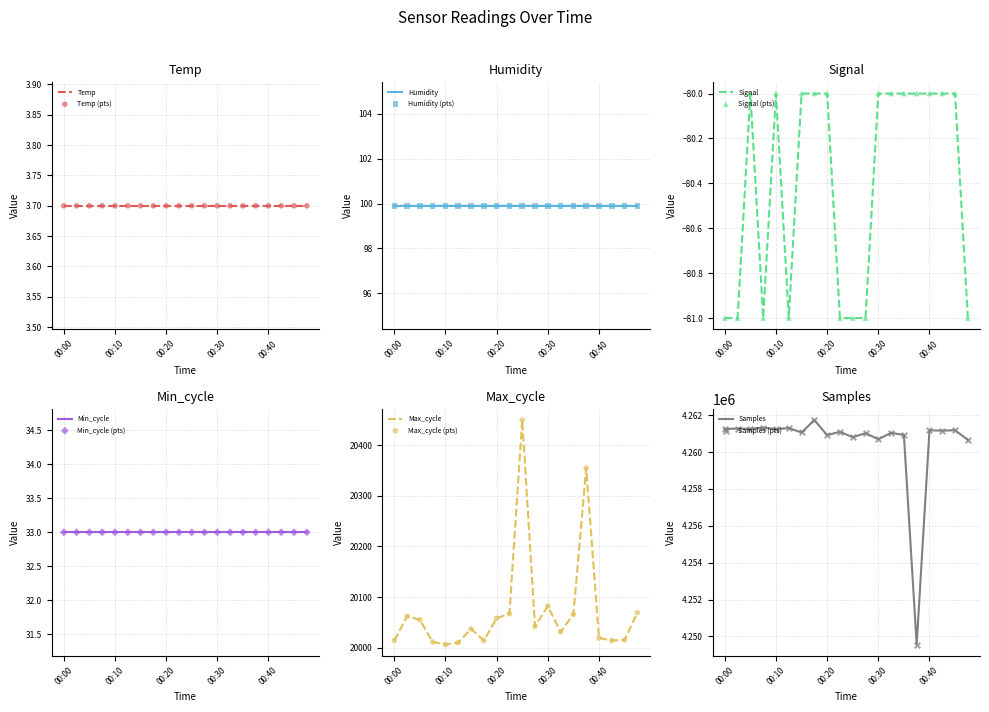

Which series contains the lowest Y value?

Signal